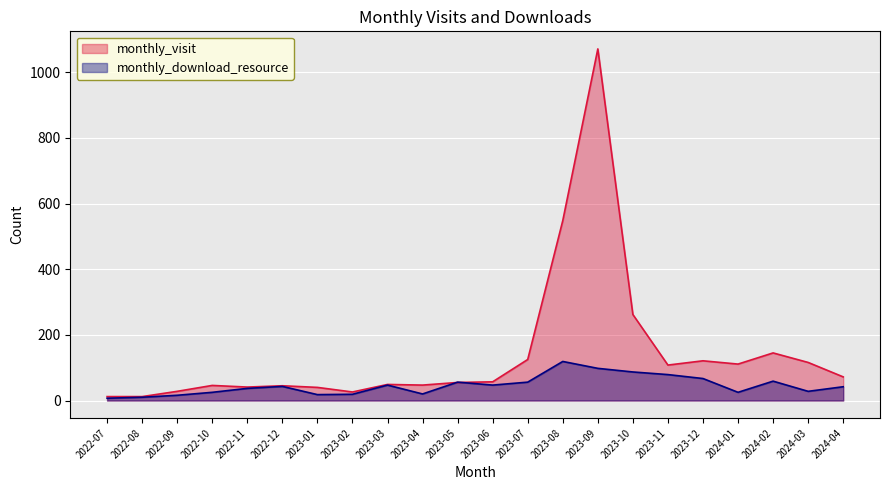

List the series in order of their overall mean, highest first.

monthly_visit, monthly_download_resource